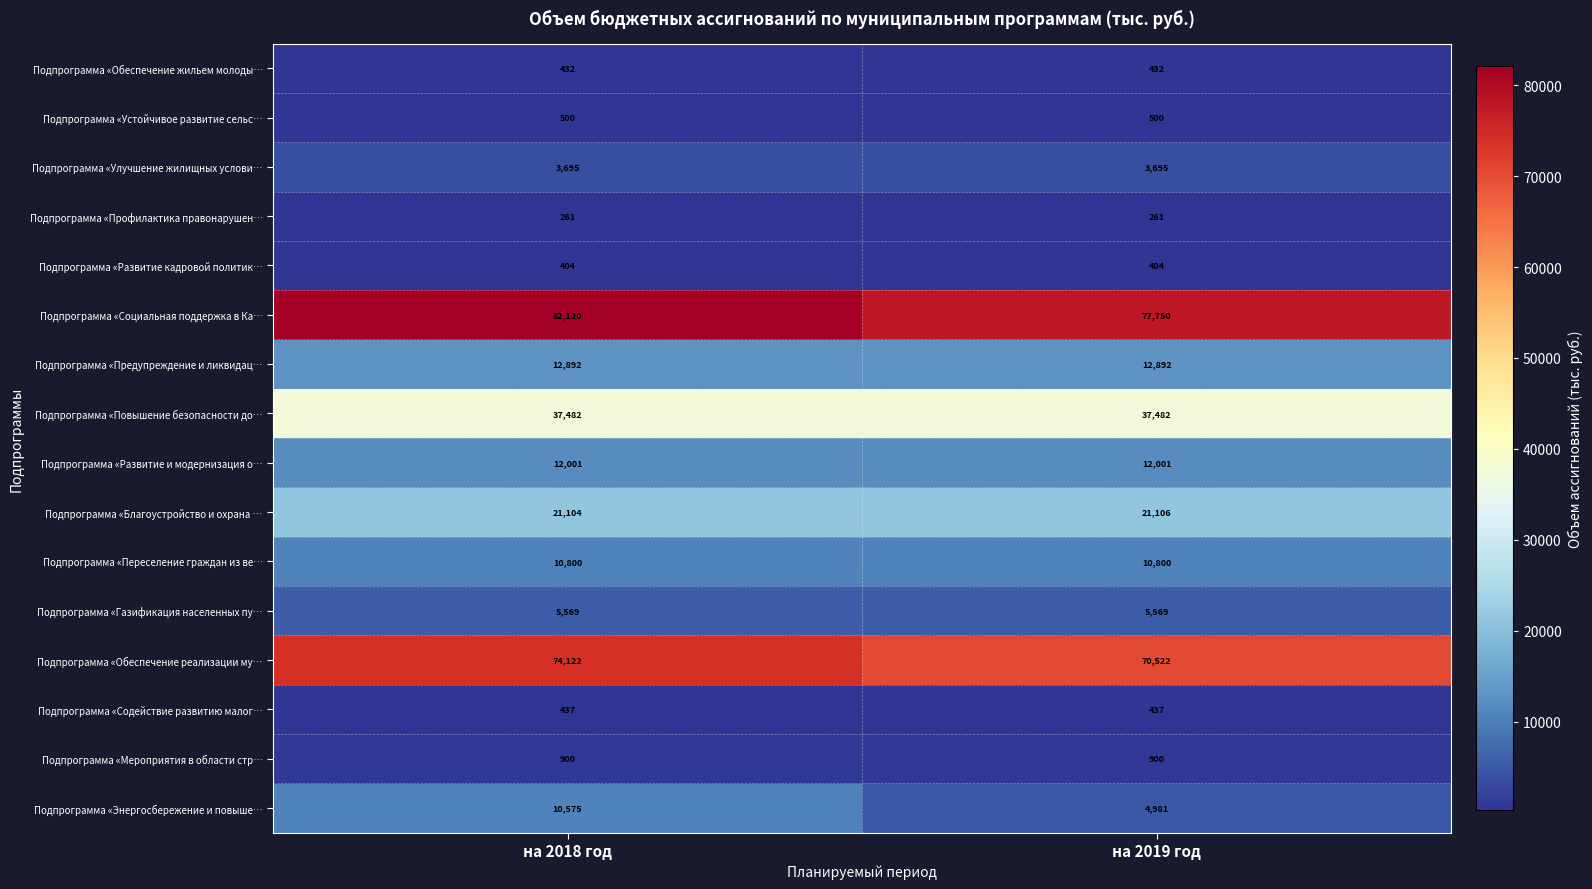

Is the value of Подпрограмма «Газификация населенных пу… at на 2019 год greater than the value of Подпрограмма «Устойчивое развитие сельс… at на 2019 год?

Yes